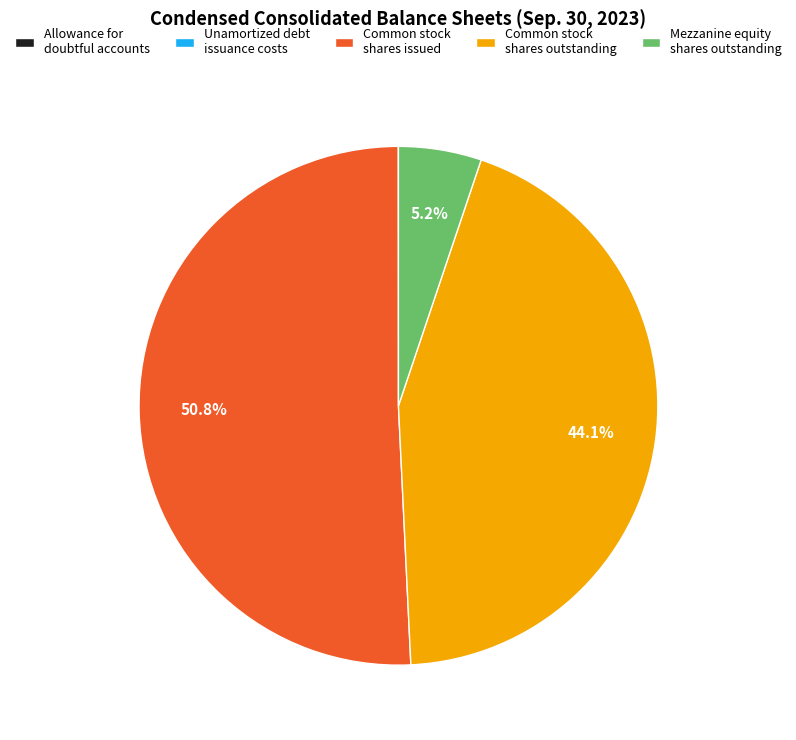

Which slice represents more than half of the pie?

Common stock shares issued